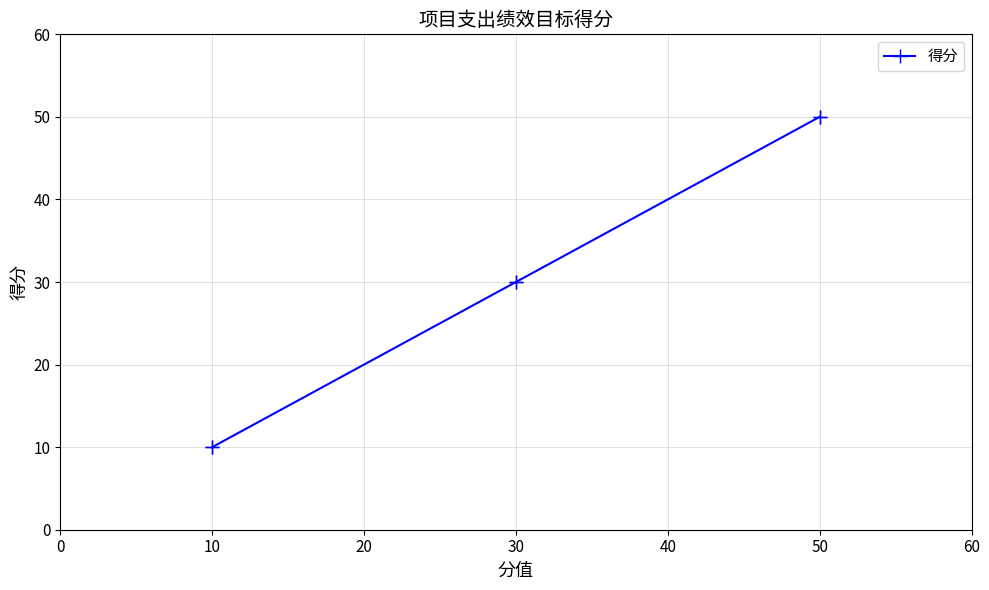

Is this an area chart (filled region under the line)?

No